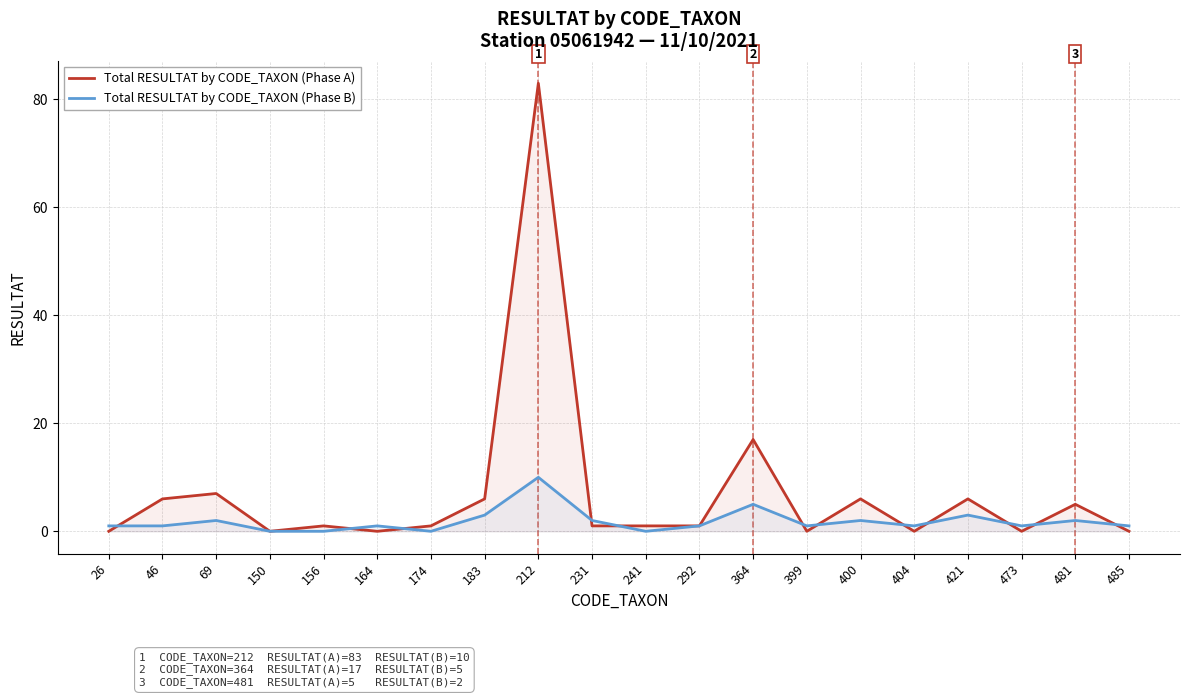

How many values in Total RESULTAT by CODE_TAXON (Phase B) are above zero?

16